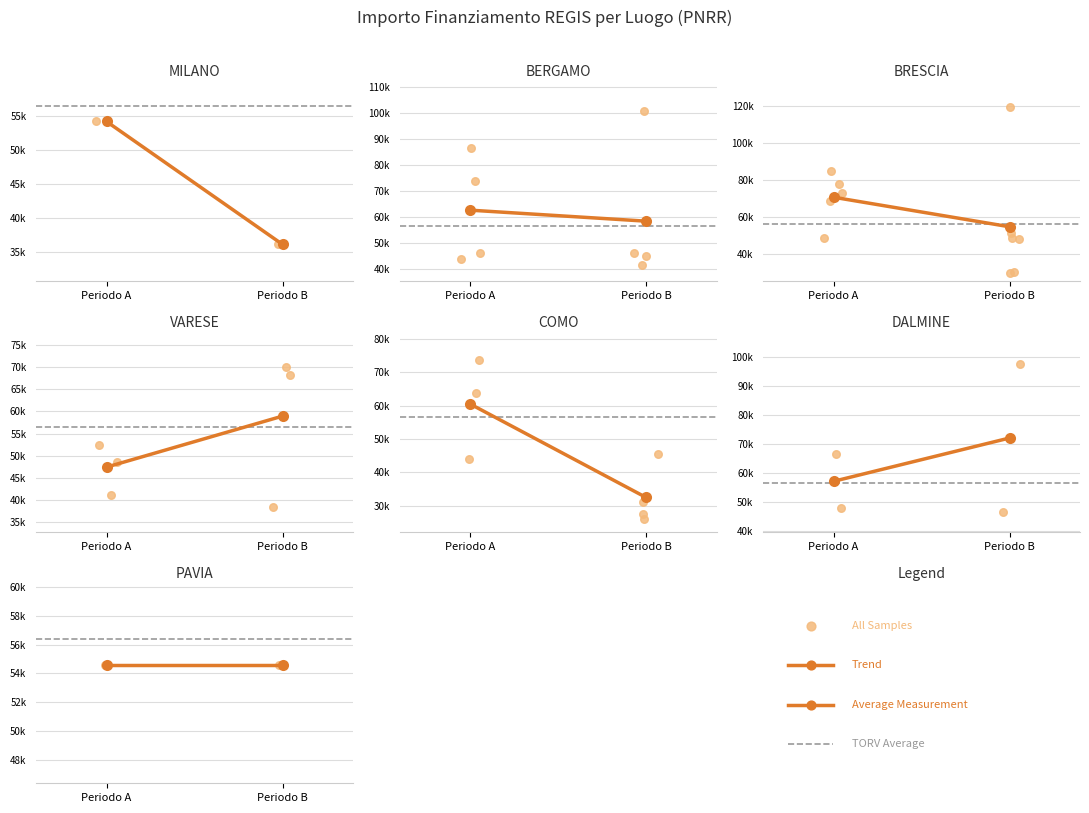

What is the total value across all series at Periodo A?

110562.9